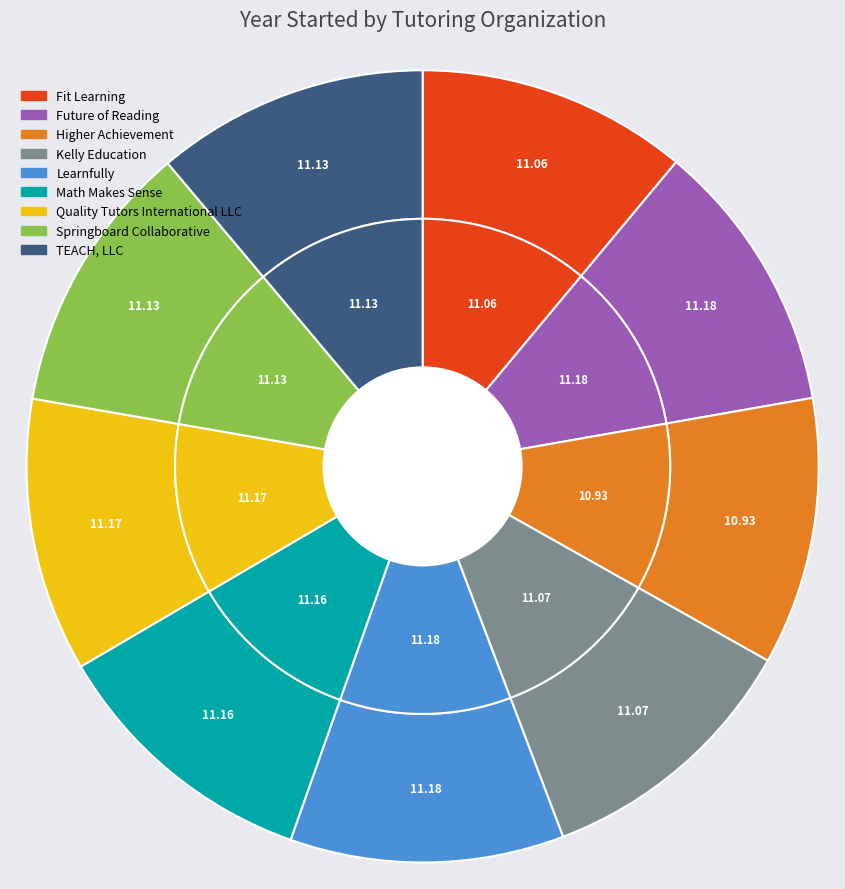

What is the largest slice in the pie chart?

Future of Reading